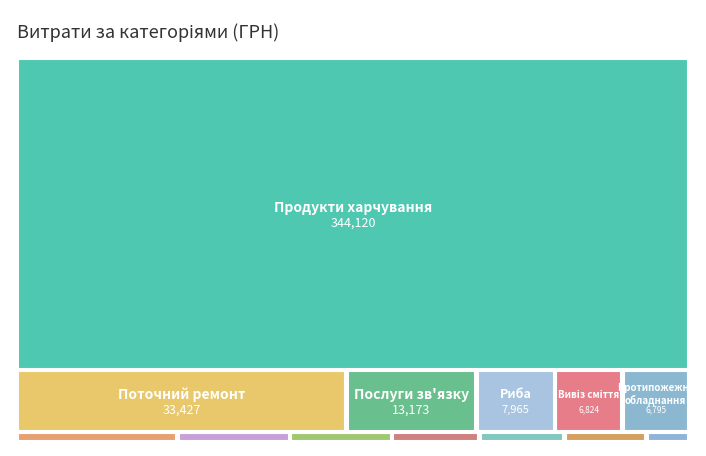

Reading left to right, extract all data points from this chart.

344120.2	33427.2	13173.0	6795.0	6823.8	2488.8	1268.0	1732.0	1577.3	659.0	1350.0	7964.6	1320.0